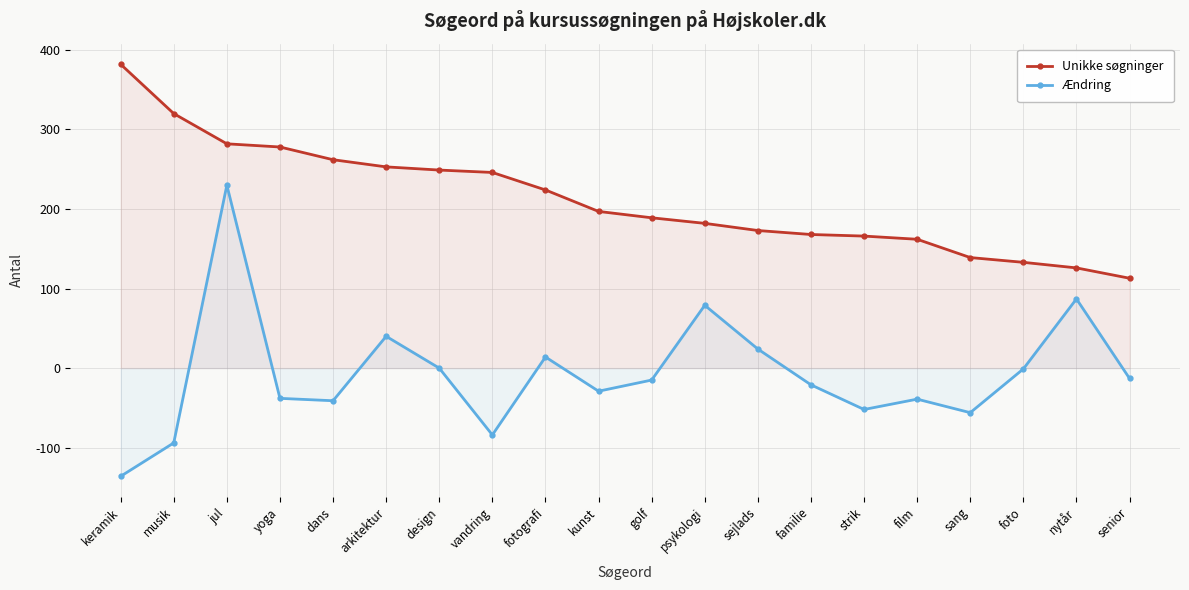

What is the approximate value of Unikke søgninger at senior, to the nearest 10?

110